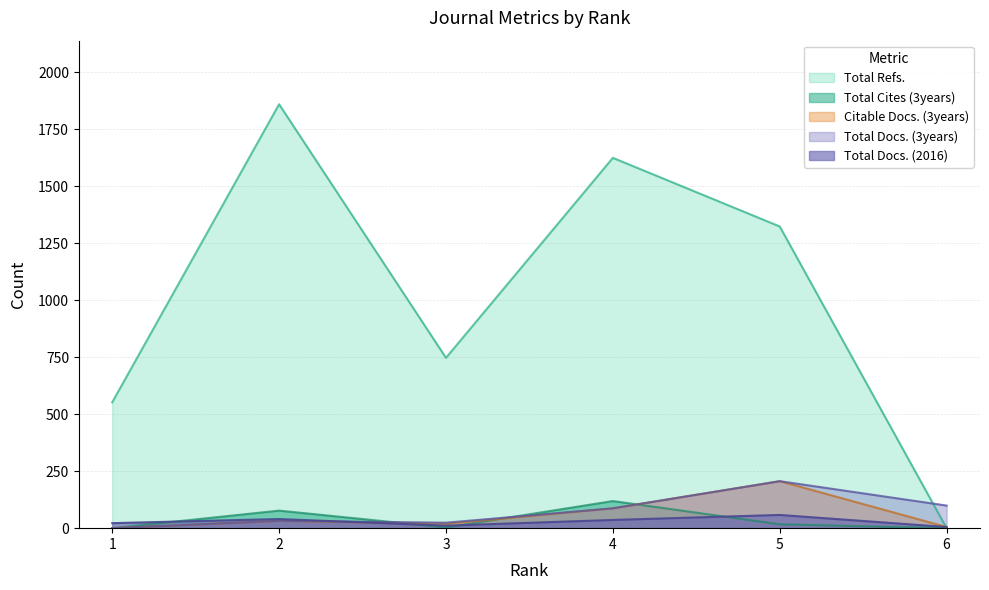

True or false: Total Cites (3years) has a value of 17 at 5.

True